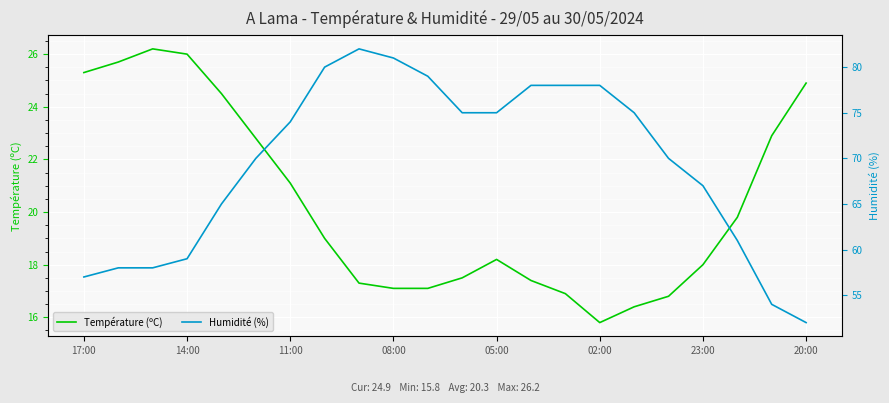

How many data points in Température (ºC) are above 19?

10